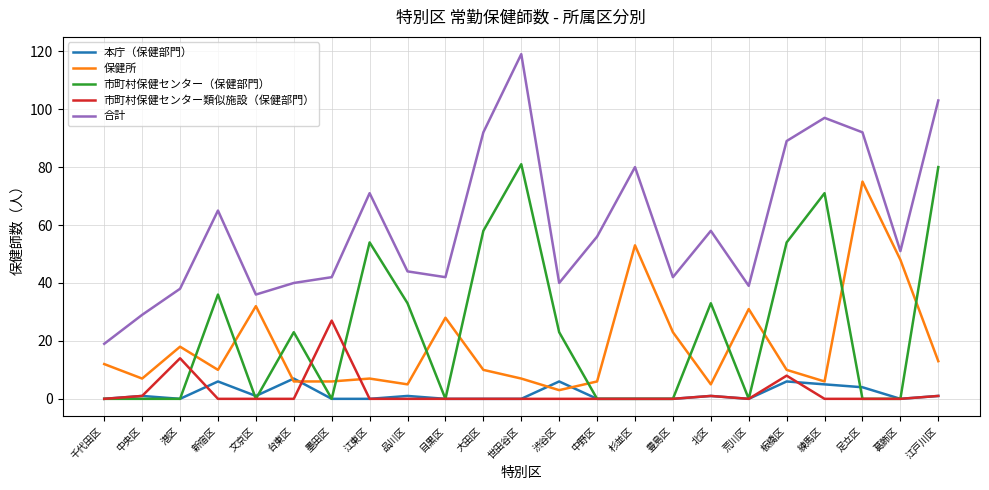

After their last crossing, which series has the higher values: 市町村保健センター類似施設（保健部門） or 市町村保健センター（保健部門）?

市町村保健センター（保健部門）